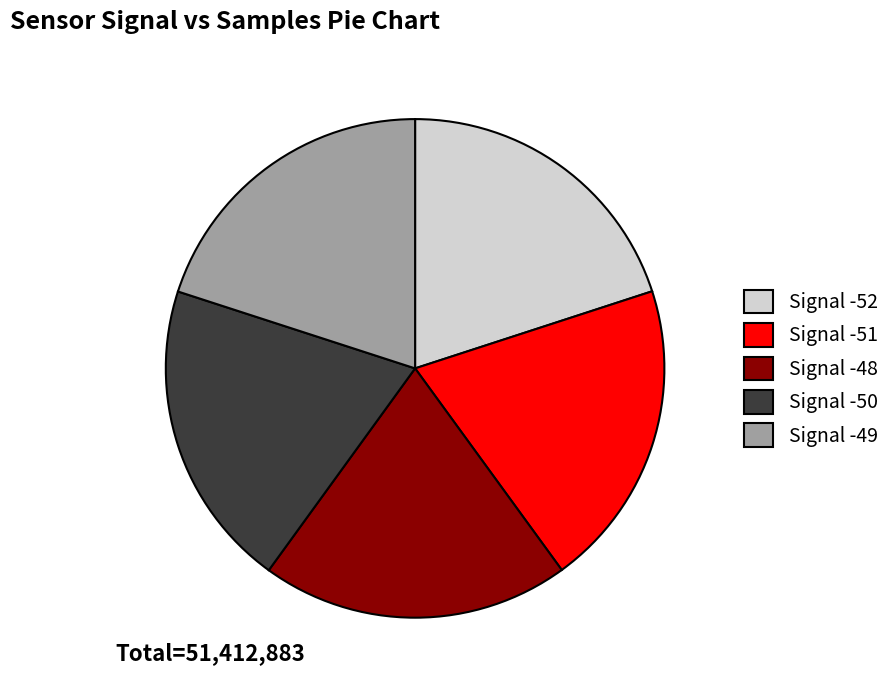

Combined, do Signal -51 and Signal -49 account for over 50%?

No